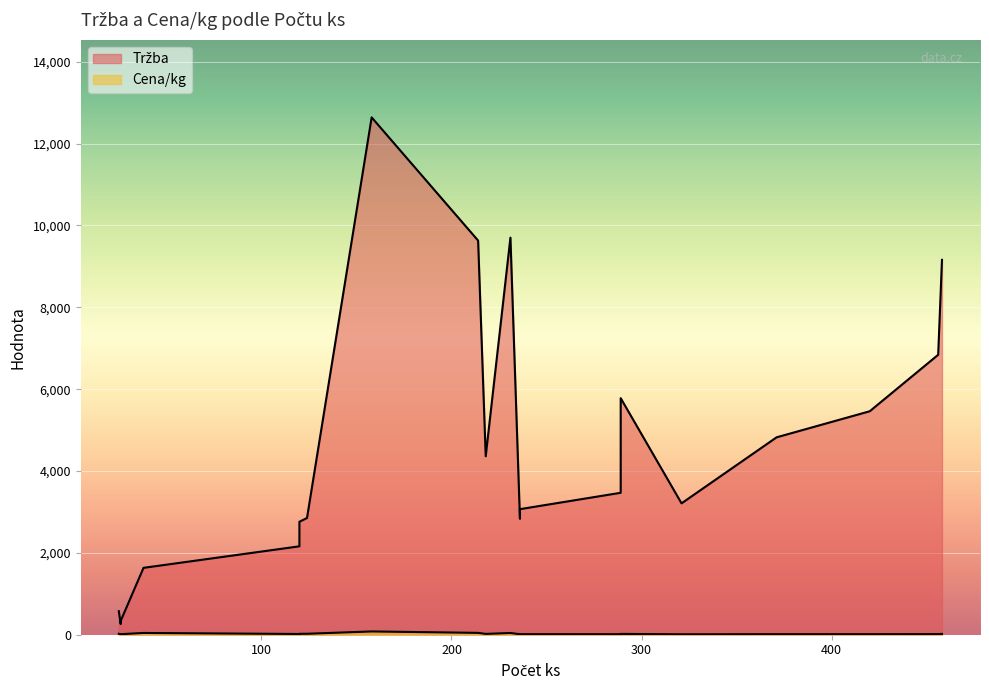

The value of Tržba at 289 is 5229. True or false?

False